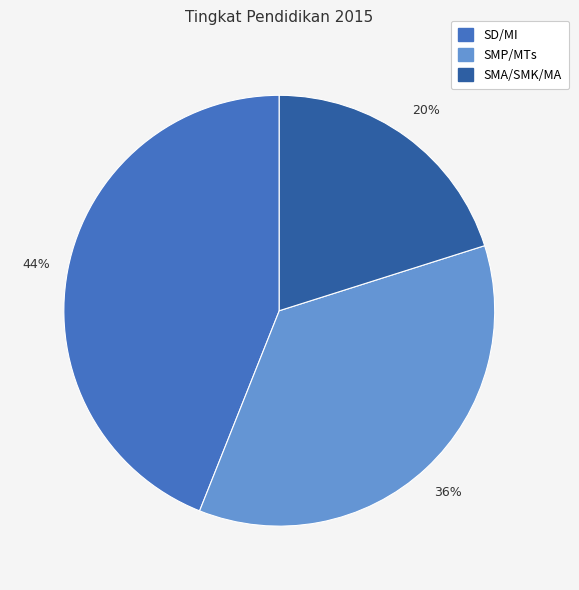

To the nearest percent, what percentage of the pie is SMA/SMK/MA?

20%